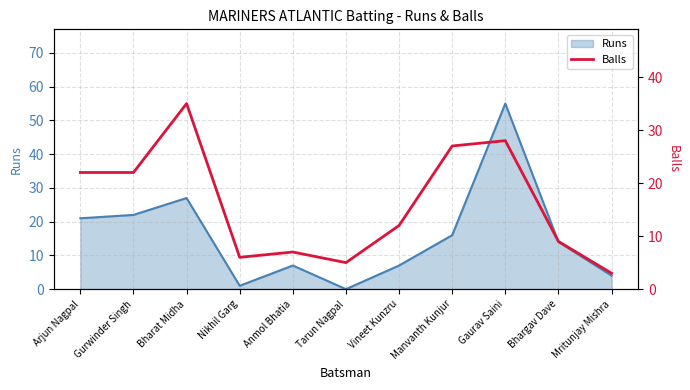

What is the sum of all values?

176